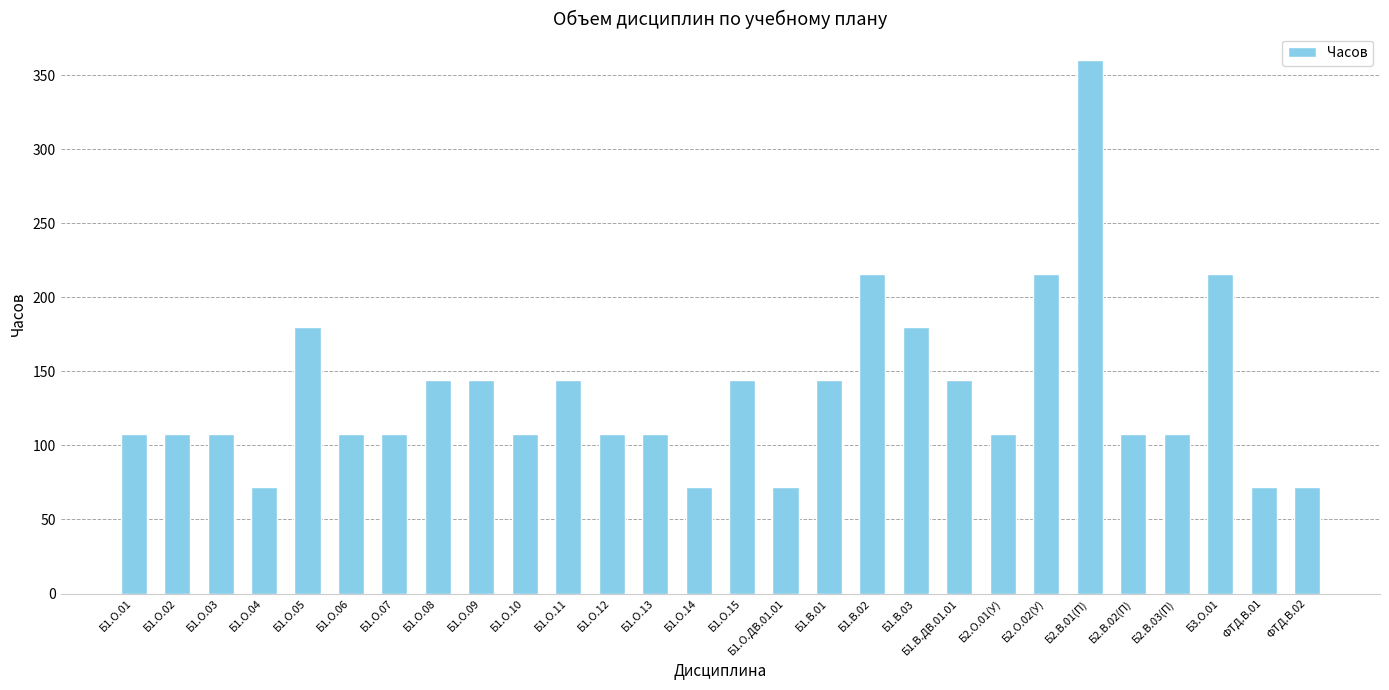

Reading left to right, list all the values displayed in this chart.

Б1.О.01=108	Б1.О.02=108	Б1.О.03=108	Б1.О.04=72	Б1.О.05=180	Б1.О.06=108	Б1.О.07=108	Б1.О.08=144	Б1.О.09=144	Б1.О.10=108	Б1.О.11=144	Б1.О.12=108	Б1.О.13=108	Б1.О.14=72	Б1.О.15=144	Б1.О.ДВ.01.01=72	Б1.В.01=144	Б1.В.02=216	Б1.В.03=180	Б1.В.ДВ.01.01=144	Б2.О.01(У)=108	Б2.О.02(У)=216	Б2.В.01(П)=360	Б2.В.02(П)=108	Б2.В.03(П)=108	Б3.О.01=216	ФТД.В.01=72	ФТД.В.02=72